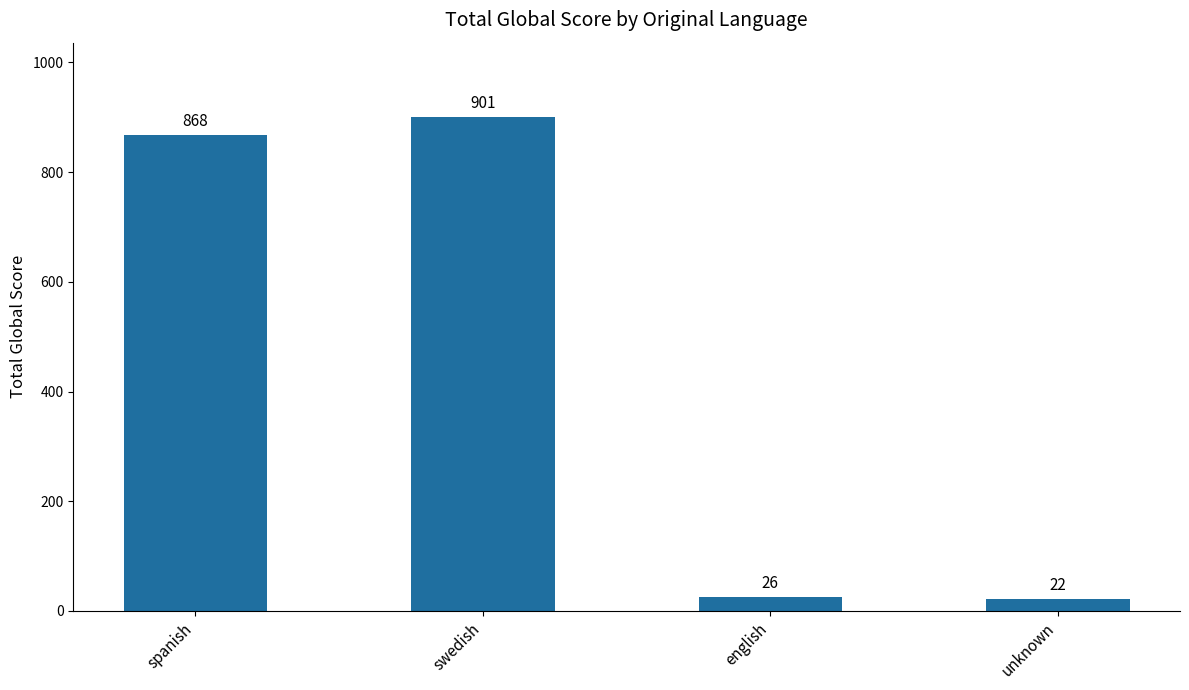

What is the value of the 1st bar from the left?

868